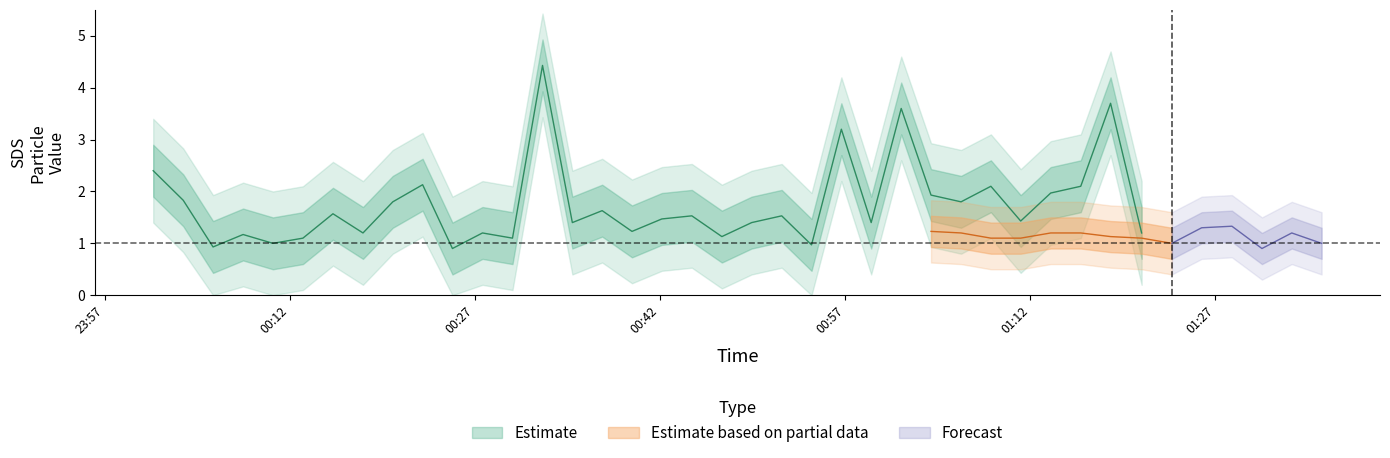

What is the value of the SDS_P1 point at the 19th from the left?

1.5